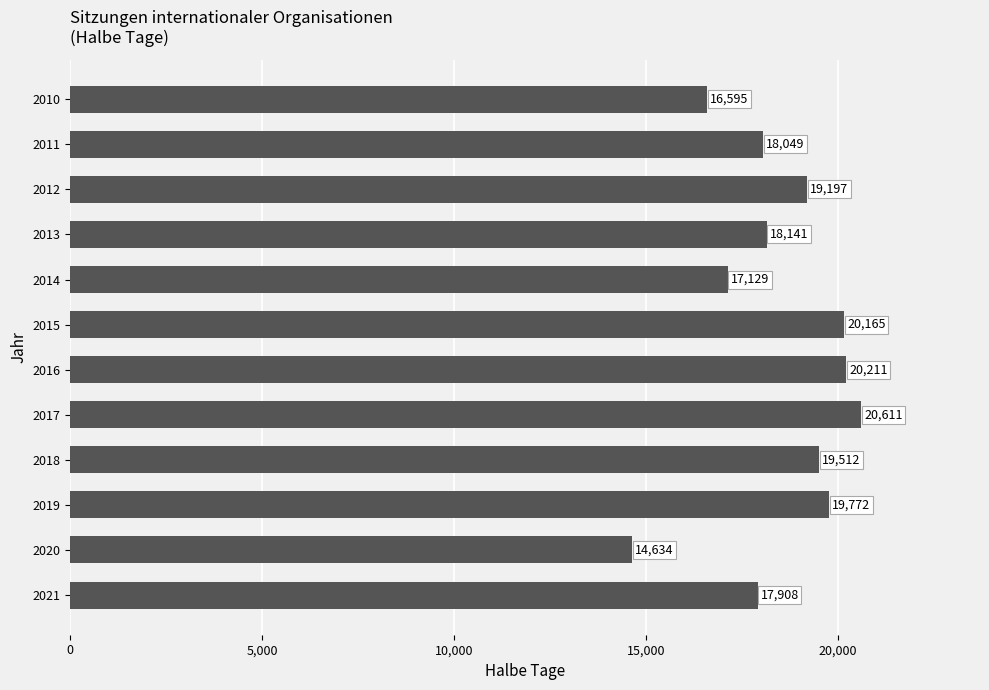

How many distinct data groups are displayed?

1